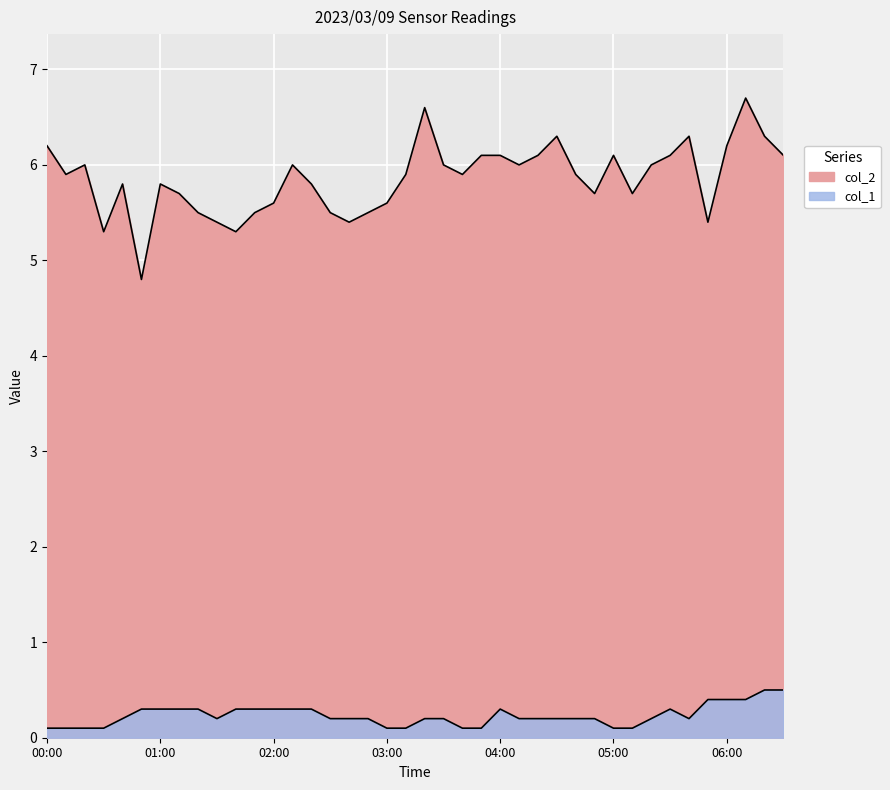

True or false: col_2 and col_1 cross at least once.

False